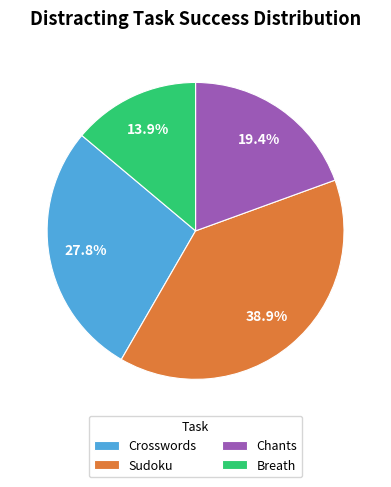

Between Chants and Crosswords, which is larger?

Crosswords